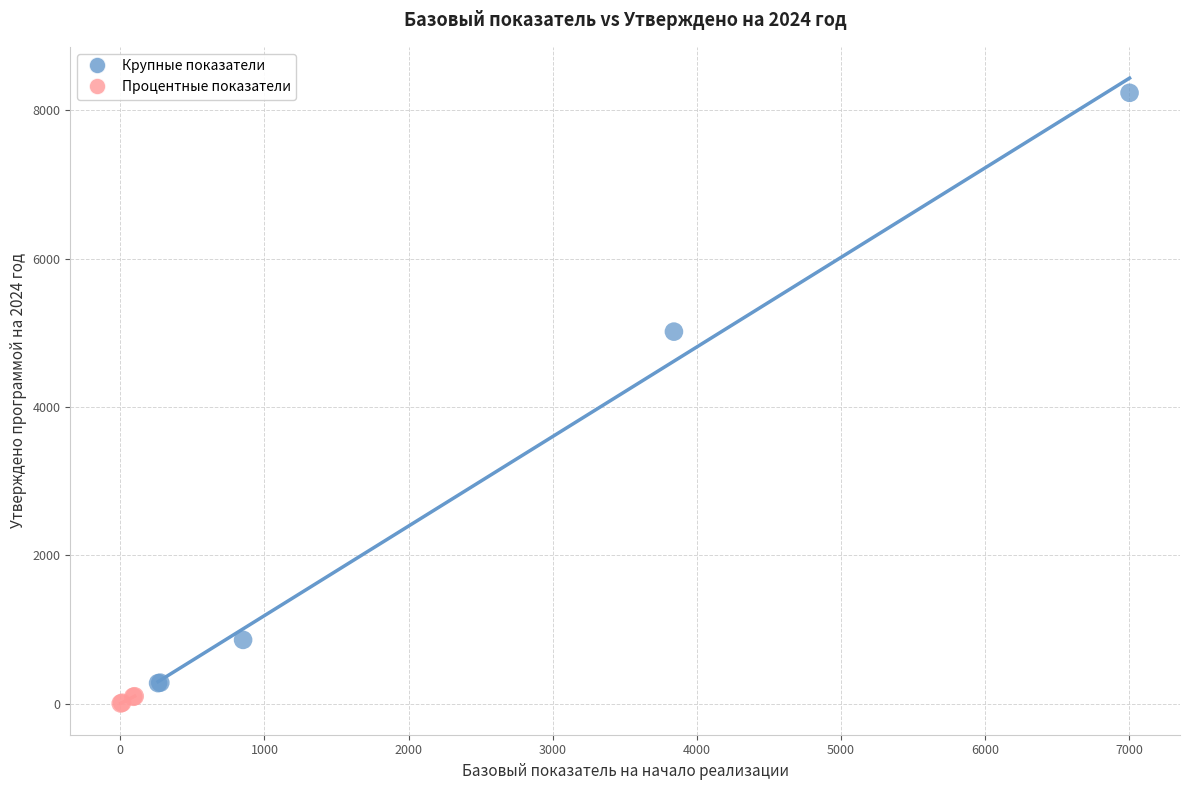

Which series has the largest Y range (max minus min)?

Крупные показатели